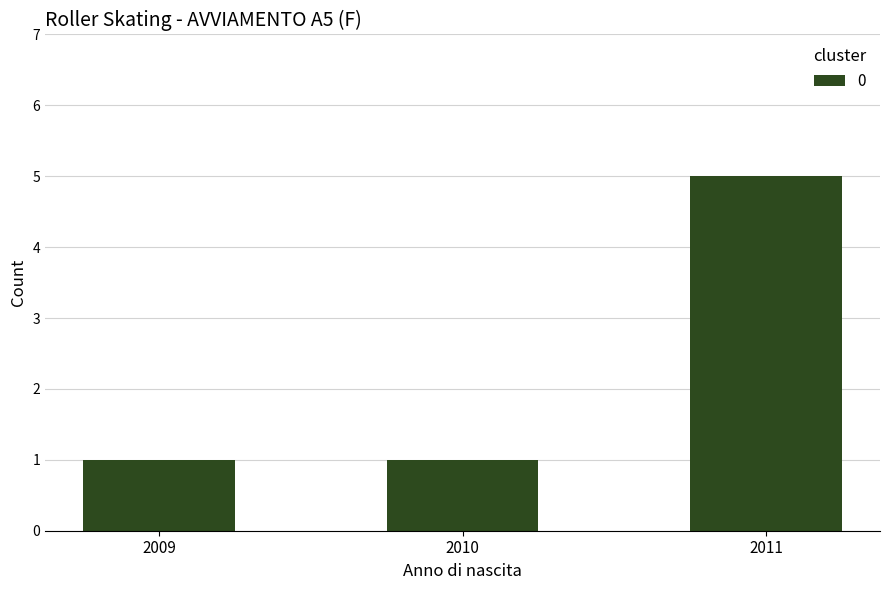

What is the ratio of the value at 2009 to the value at 2010?

1.0